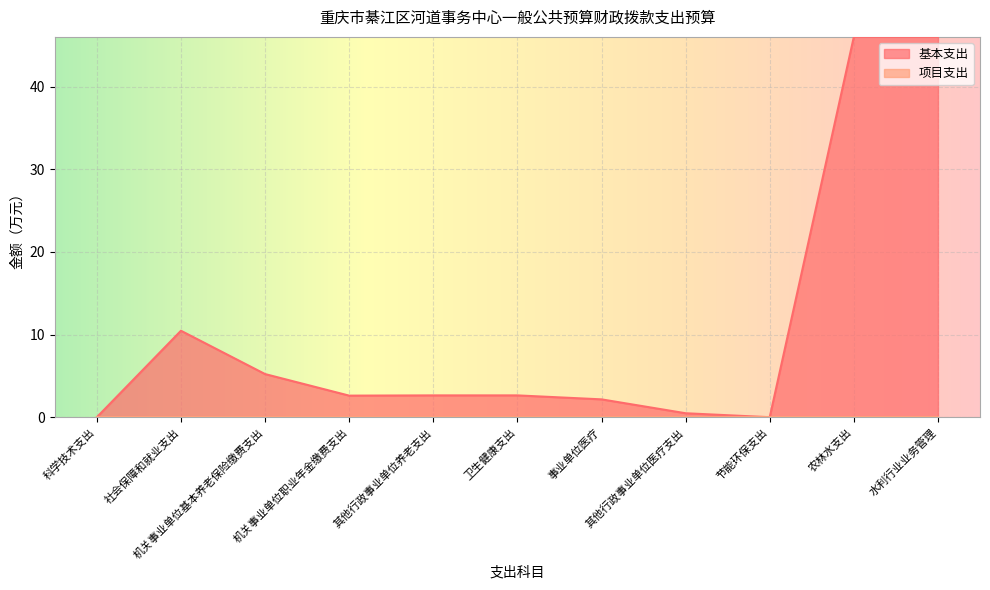

Which label corresponds to the smallest value in the chart?

科学技术支出